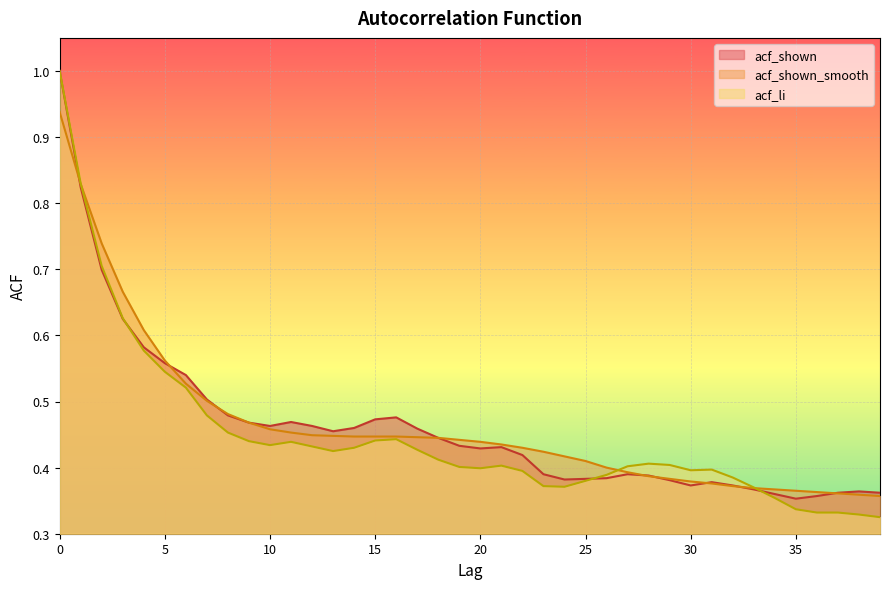

The value of acf_shown at 11 is 0.7. True or false?

False